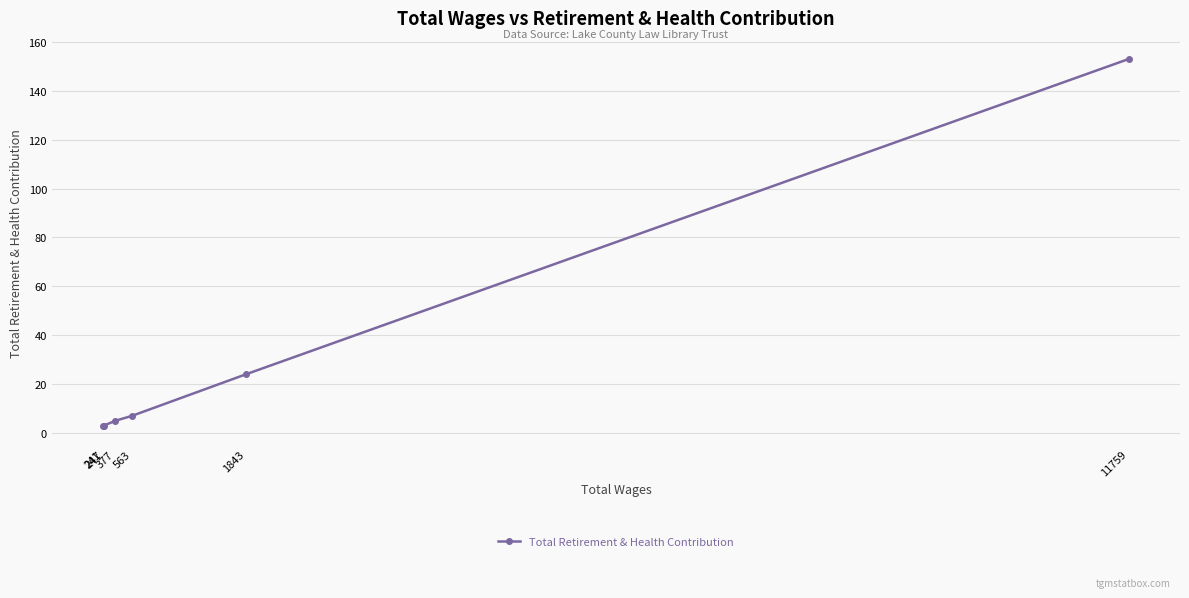

Approximately how many times larger is the value at 241 compared to 563?

0.4